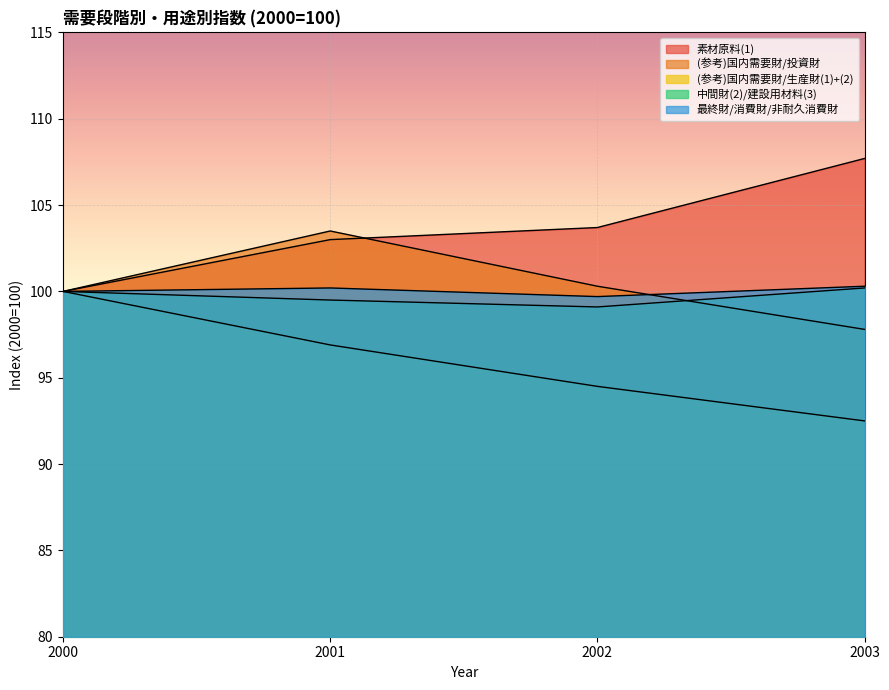

At how many categories does at least one series exceed 104?

1